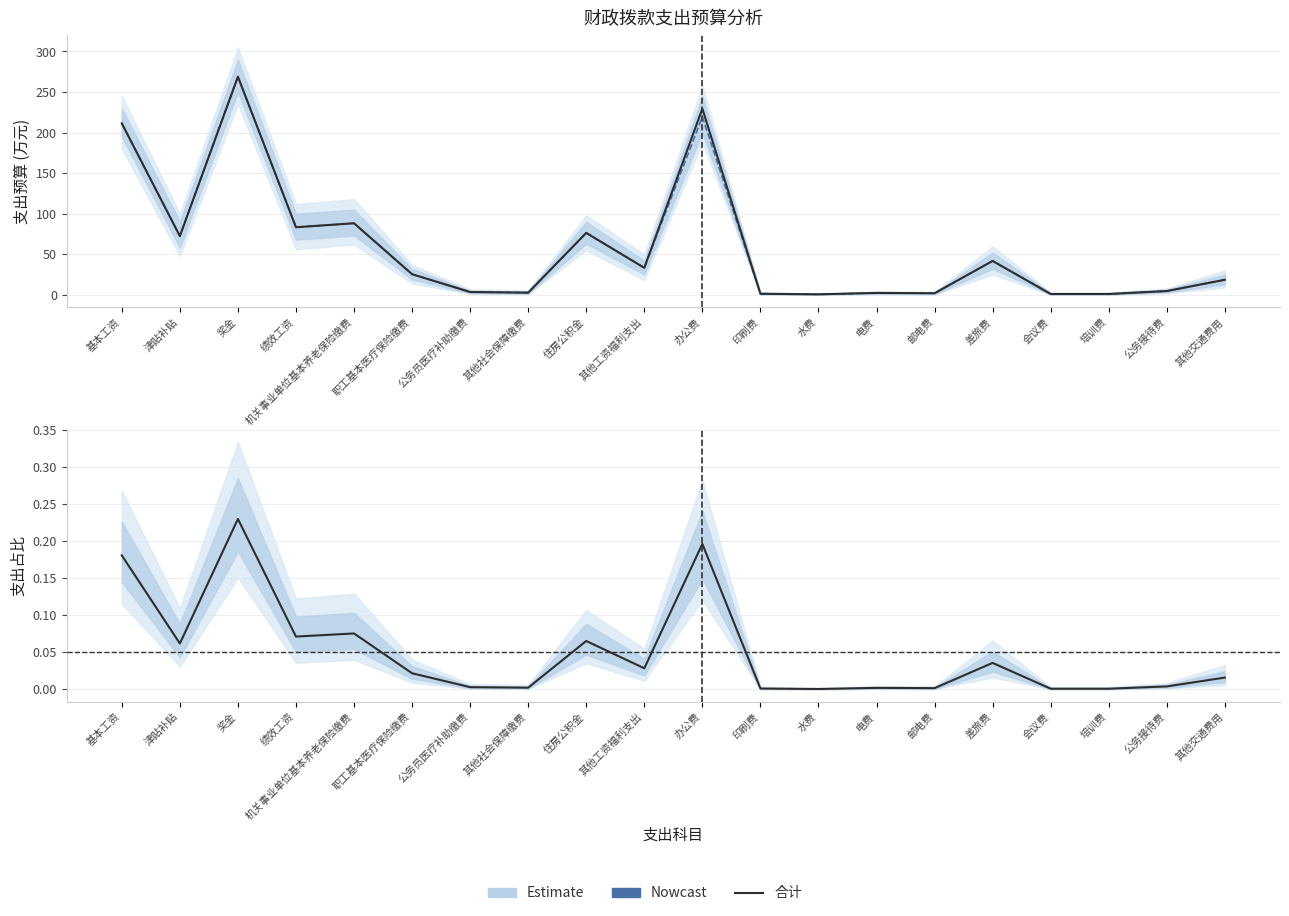

The value of 一般公共预算拨款 (Nowcast) at 电费 is 3.5. True or false?

False